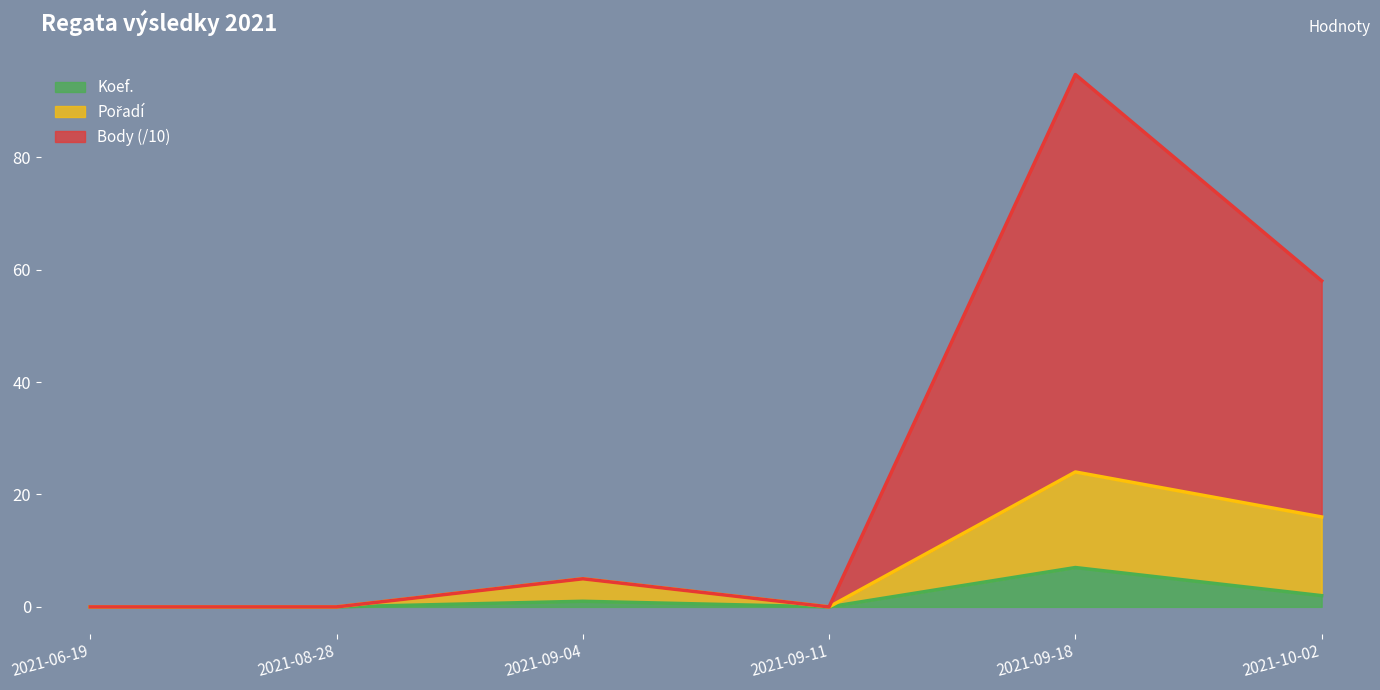

At which category is the sum across all series the highest?

2021-09-18